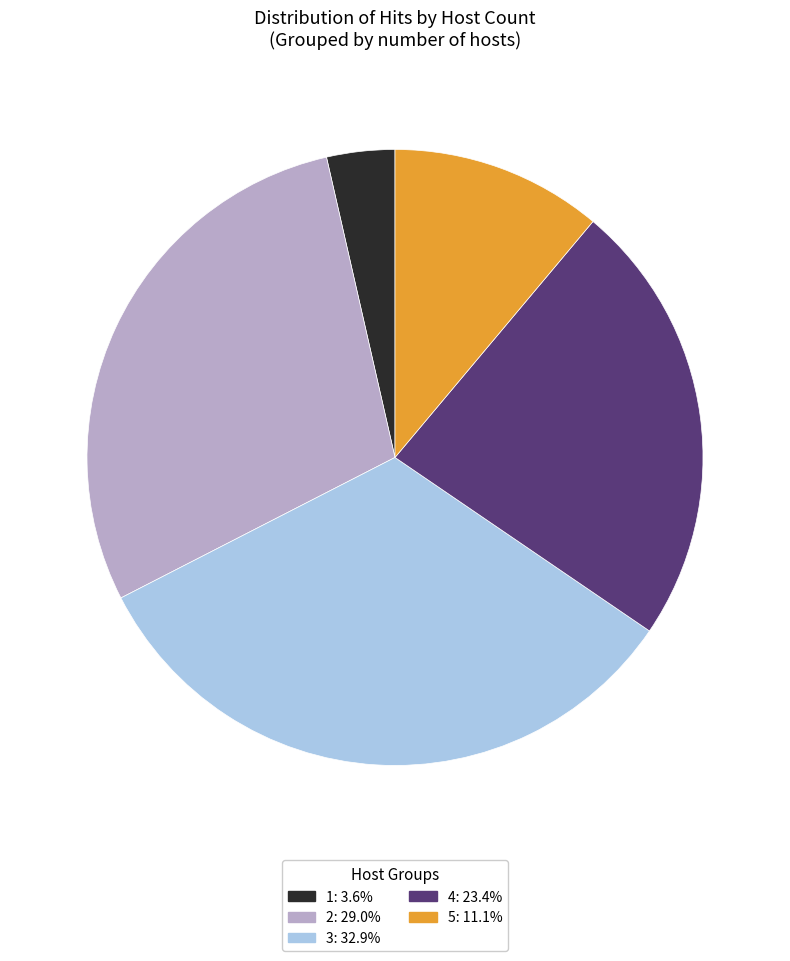

Between 5 and 1, which is larger?

5